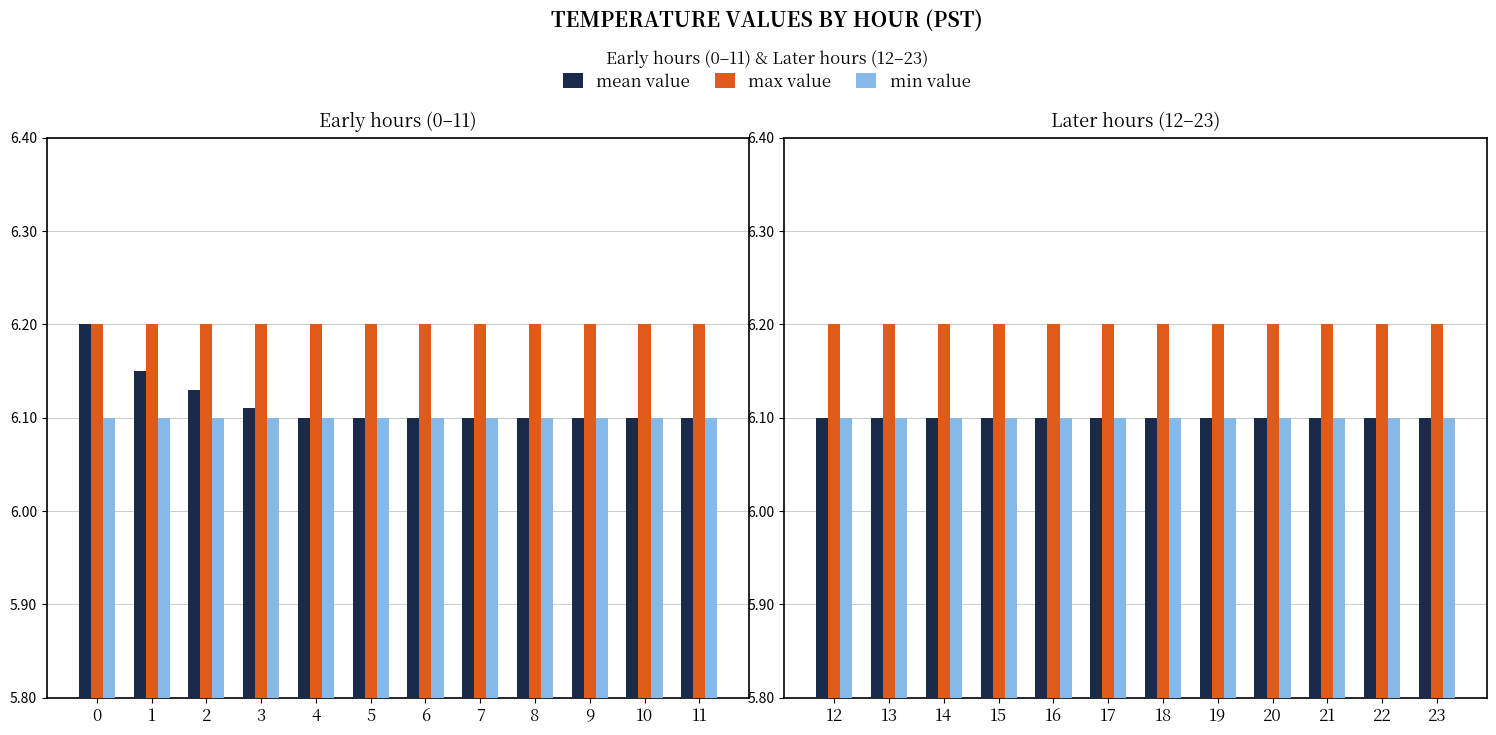

What are all the series names shown in the legend?

mean value, max value, min value